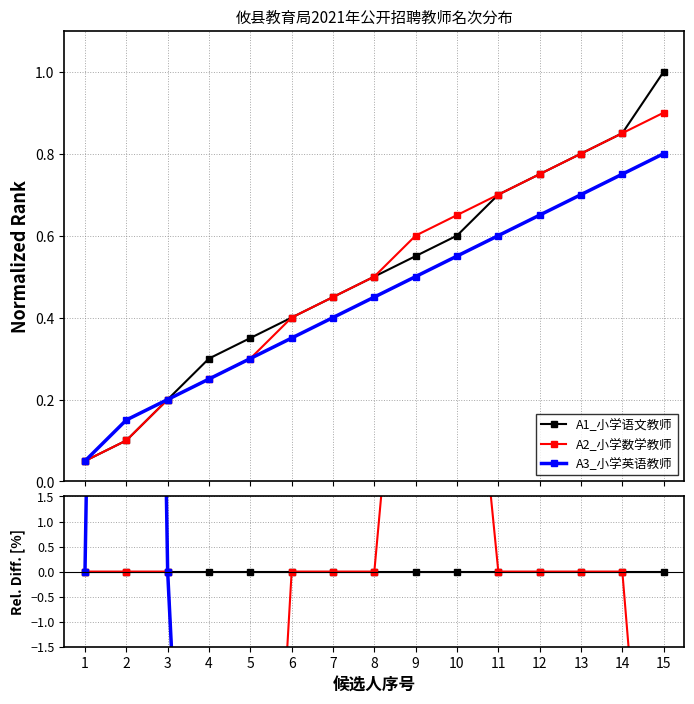

Does the chart display data point markers on the line(s)?

Yes